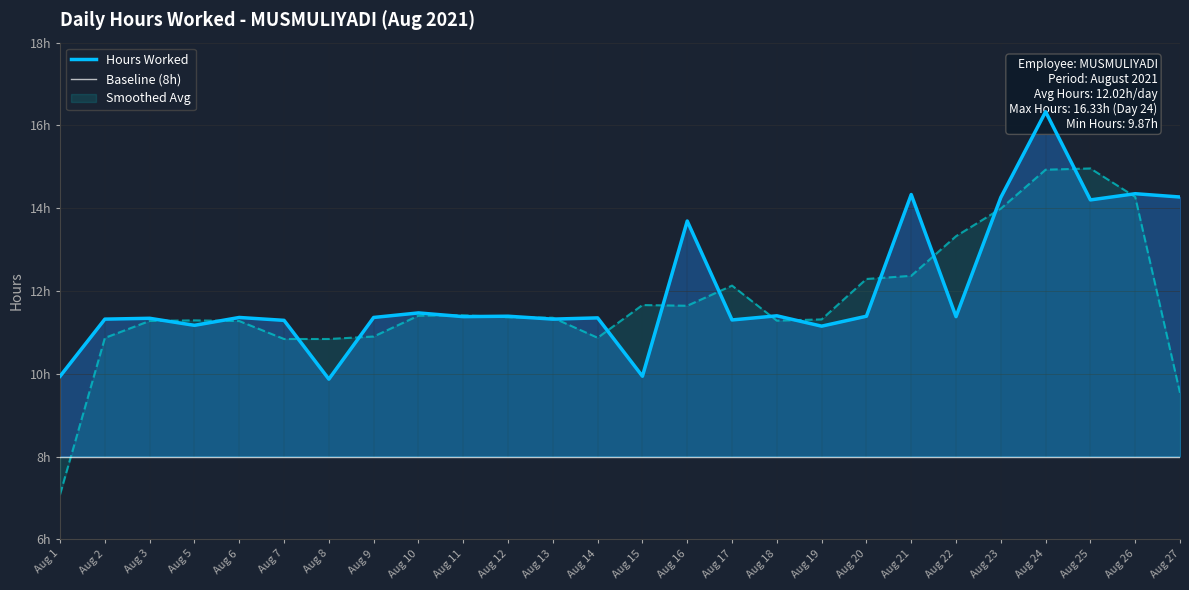

What is the sum of the values at Aug 16 and Aug 17?

25.0